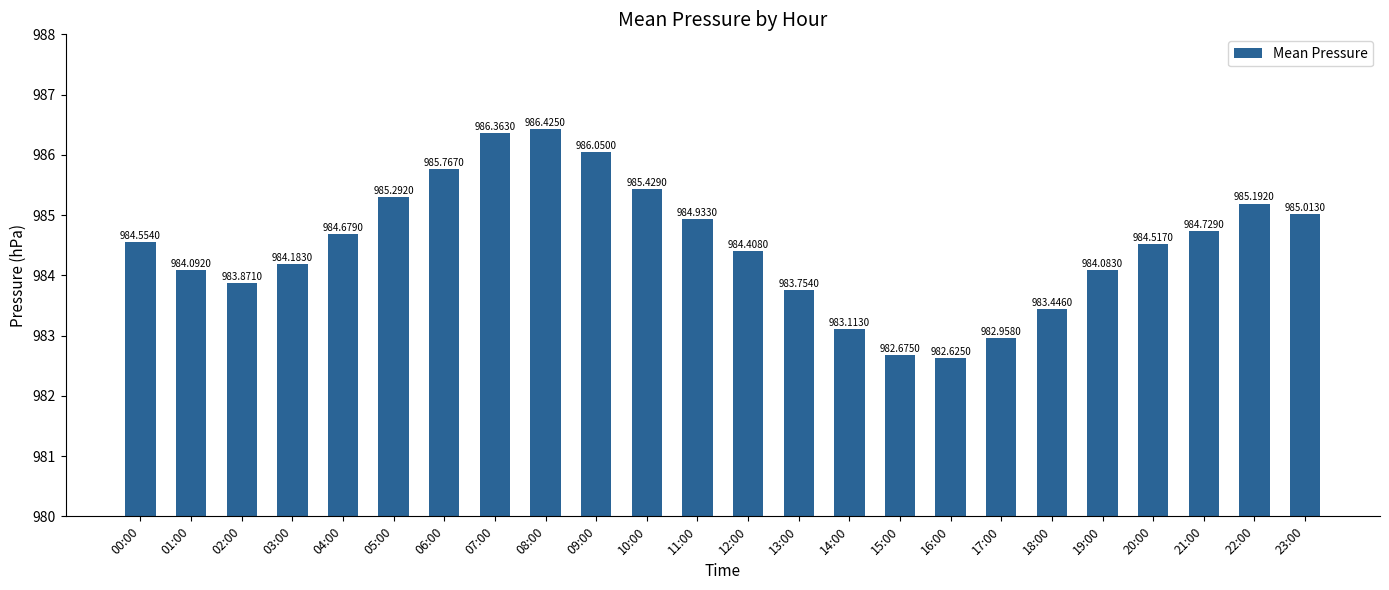

Approximately how many times larger is the value at 16:00 compared to 01:00?

1.0